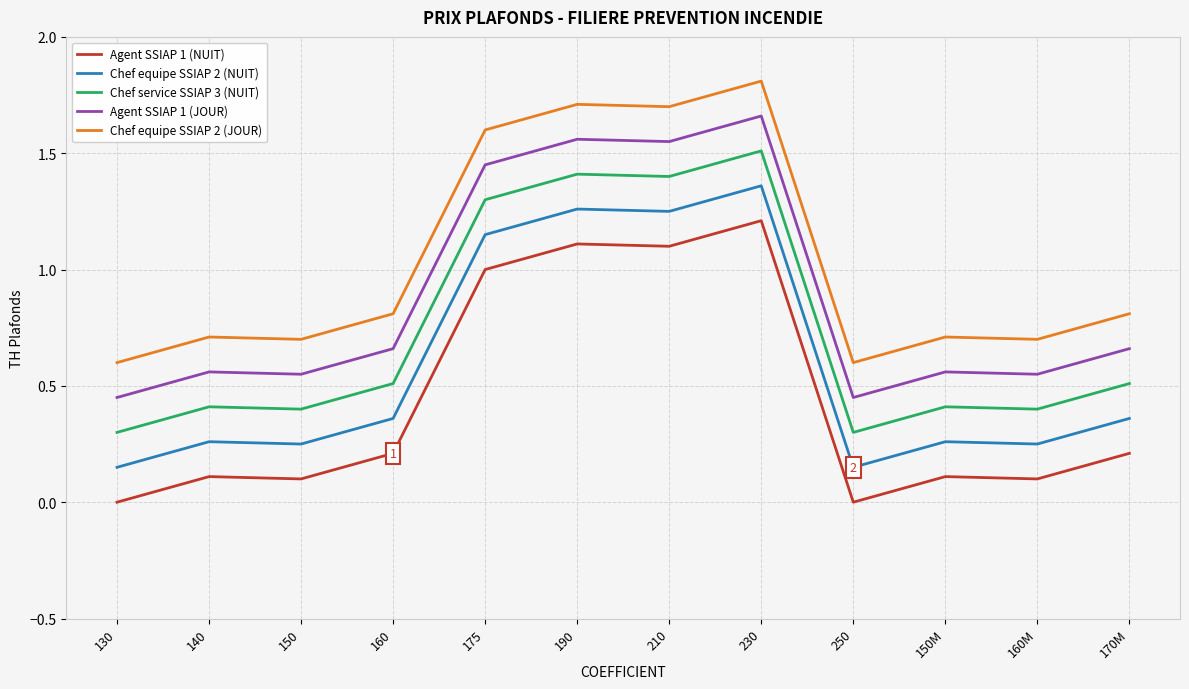

Which category has the highest value across all series?

230